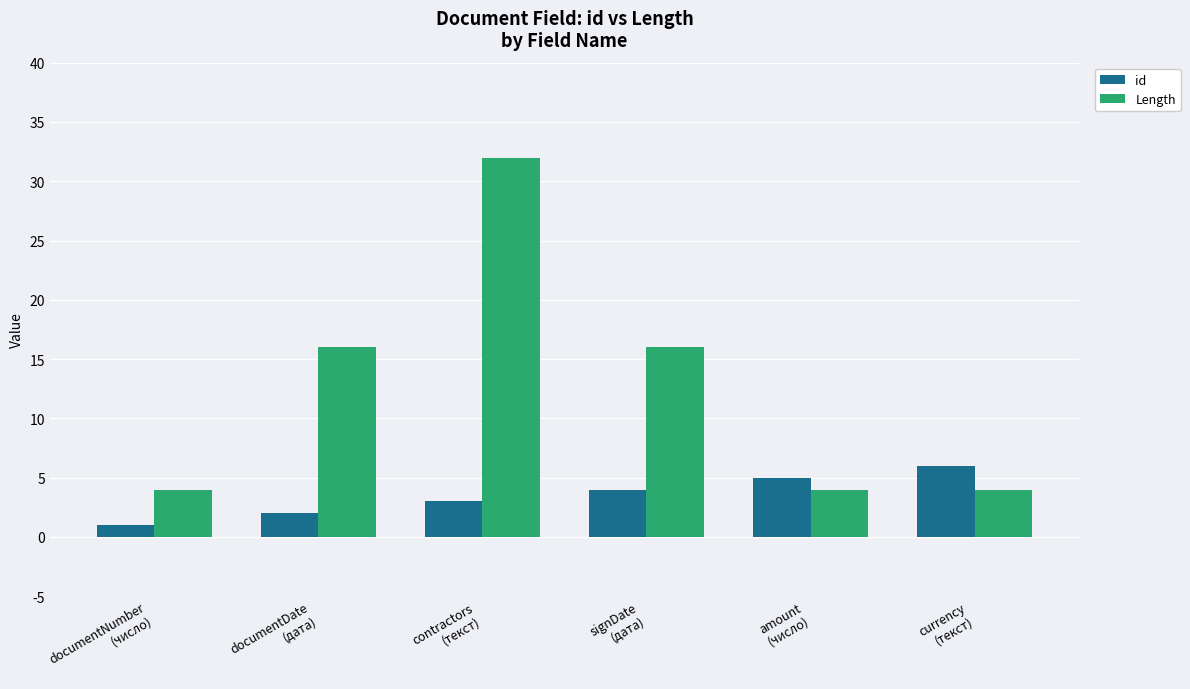

Which series changed the most between amount
(число) and currency
(текст)?

id